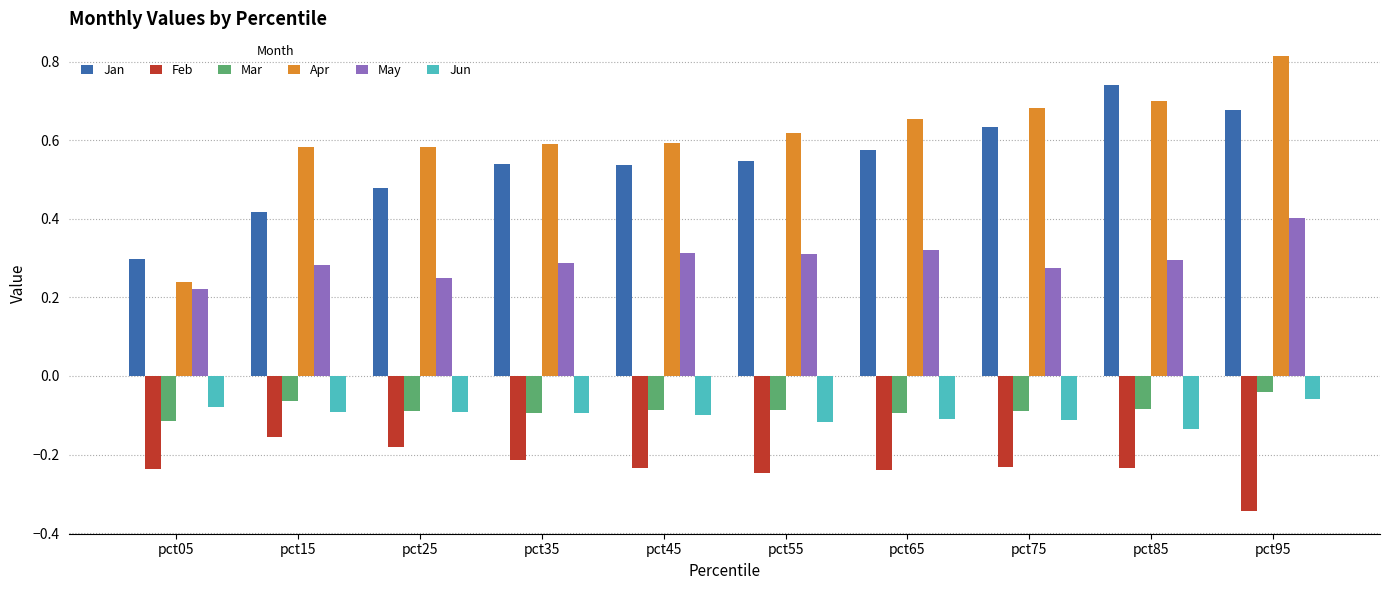

At which label is Jan closest to 0?

pct05